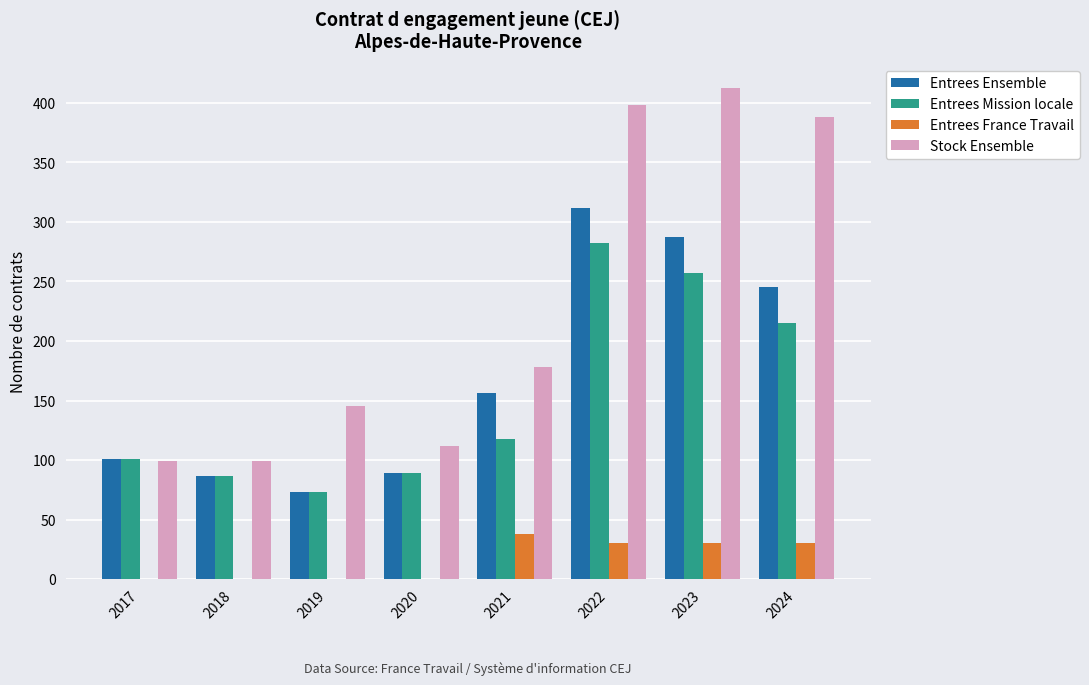

What is the highest value of the Entrees Mission locale series?

282